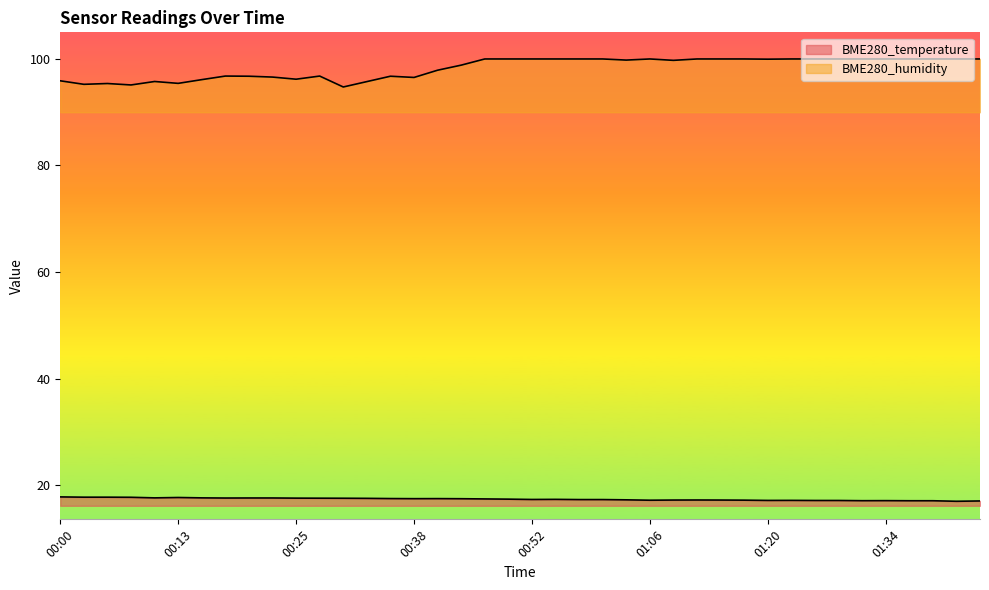

List the labels in order of BME280_temperature value, smallest first.

01:45, 01:48, 01:36, 01:39, 01:31, 01:34, 01:25, 01:28, 01:20, 01:23, 01:06, 01:17, 01:09, 01:14, 01:12, 01:04, 00:59, 01:01, 00:52, 00:55, 00:49, 00:47, 00:44, 00:38, 00:41, 00:36, 00:33, 00:31, 00:28, 00:25, 00:18, 00:21, 00:23, 00:11, 00:16, 00:13, 00:08, 00:03, 00:05, 00:00